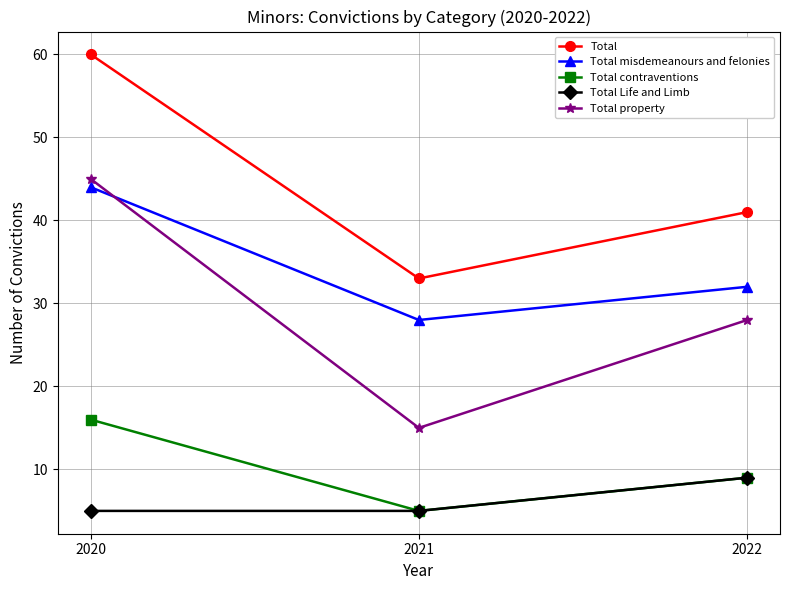

Reading right to left, what are all the values shown in this chart?

Total: 2022=41	2021=33	2020=60
Total misdemeanours and felonies: 2022=32	2021=28	2020=44
Total contraventions: 2022=9	2021=5	2020=16
Total Life and Limb: 2022=9	2021=5	2020=5
Total property: 2022=28	2021=15	2020=45